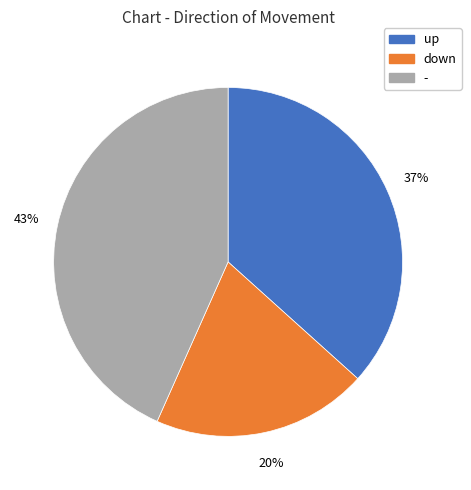

Which slice is the largest?

-